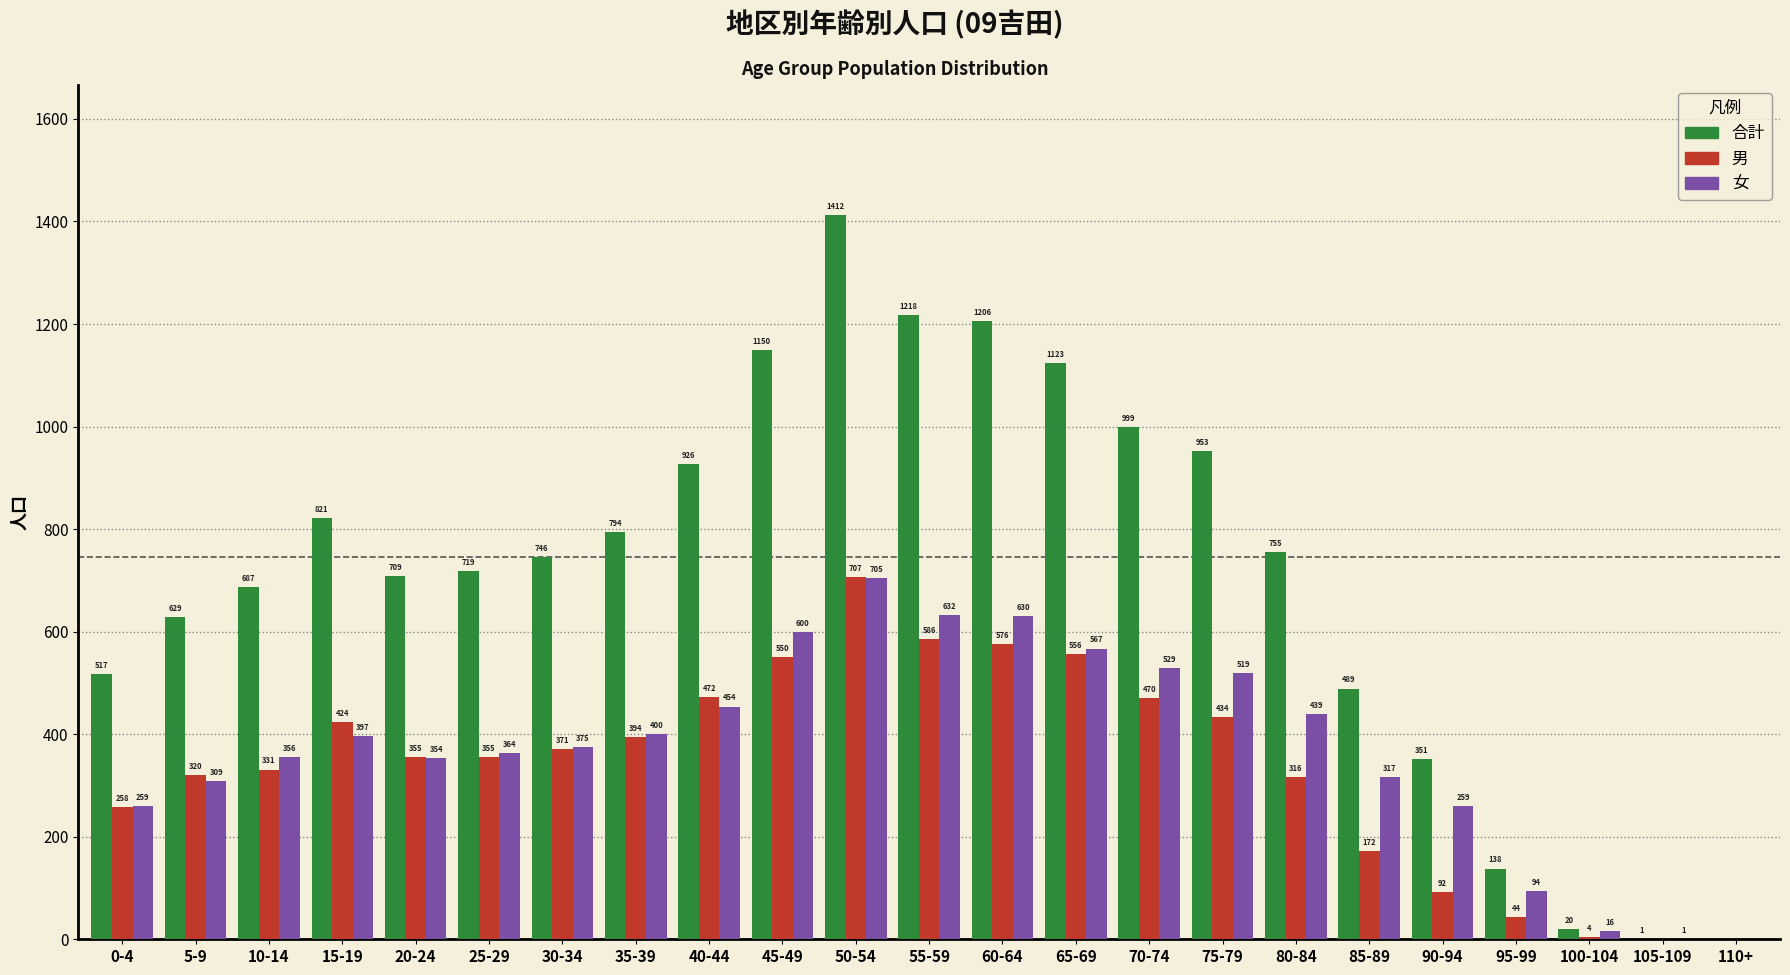

Reading left to right, extract all data points from this chart.

合計: 0-4=517	5-9=629	10-14=687	15-19=821	20-24=709	25-29=719	30-34=746	35-39=794	40-44=926	45-49=1150	50-54=1412	55-59=1218	60-64=1206	65-69=1123	70-74=999	75-79=953	80-84=755	85-89=489	90-94=351	95-99=138	100-104=20	105-109=1	110+=0
男: 0-4=258	5-9=320	10-14=331	15-19=424	20-24=355	25-29=355	30-34=371	35-39=394	40-44=472	45-49=550	50-54=707	55-59=586	60-64=576	65-69=556	70-74=470	75-79=434	80-84=316	85-89=172	90-94=92	95-99=44	100-104=4	105-109=0	110+=0
女: 0-4=259	5-9=309	10-14=356	15-19=397	20-24=354	25-29=364	30-34=375	35-39=400	40-44=454	45-49=600	50-54=705	55-59=632	60-64=630	65-69=567	70-74=529	75-79=519	80-84=439	85-89=317	90-94=259	95-99=94	100-104=16	105-109=1	110+=0